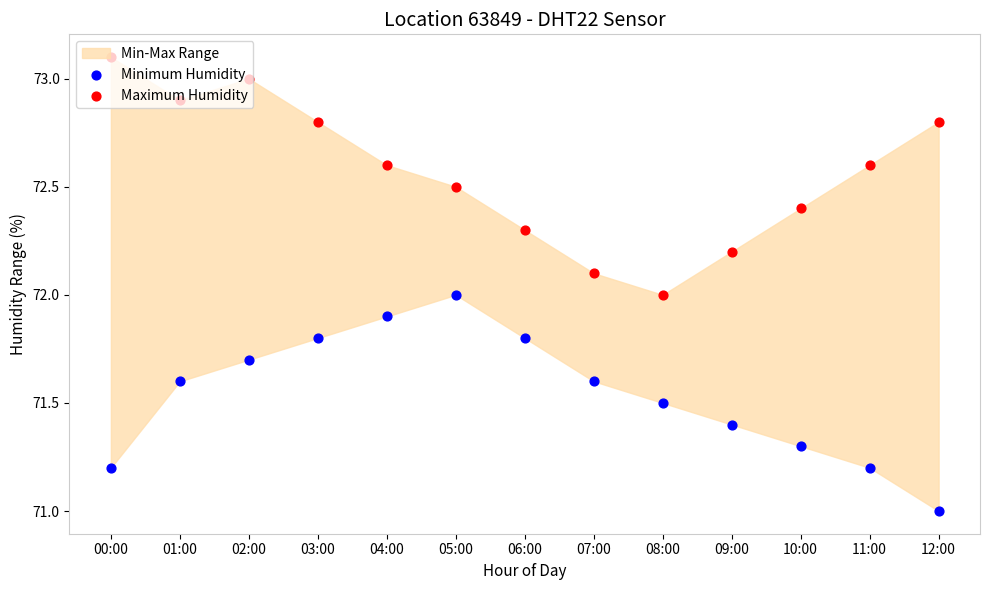

Is the value of Minimum Humidity at 01:00 greater than the value of Maximum Humidity at 06:00?

No